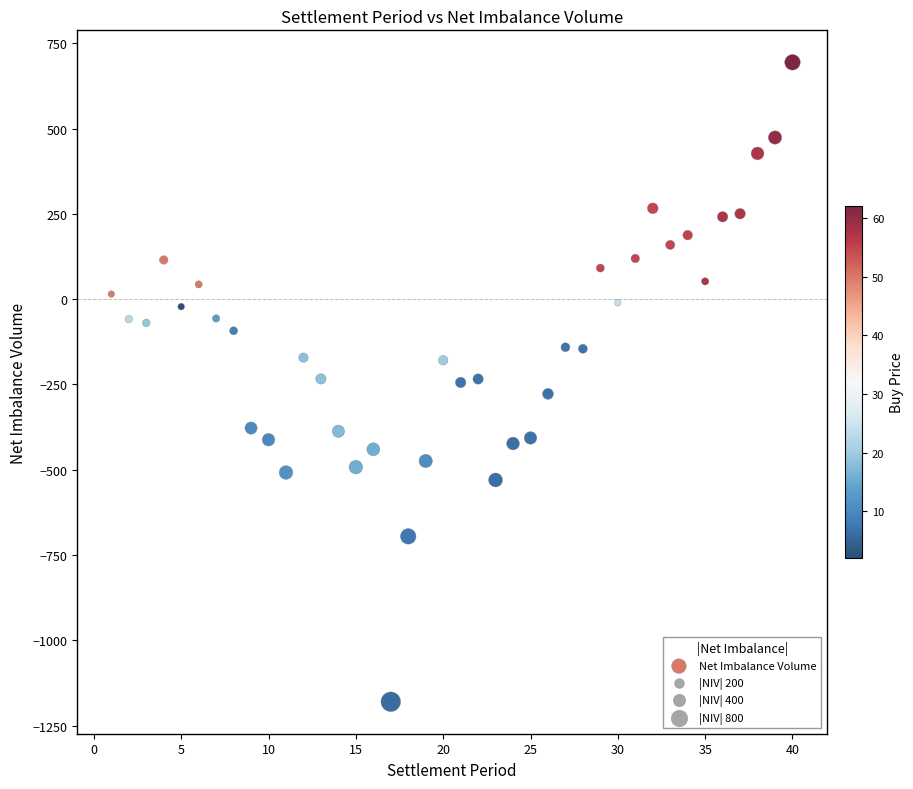

What is the range of Y values (max minus min)?

1874.7